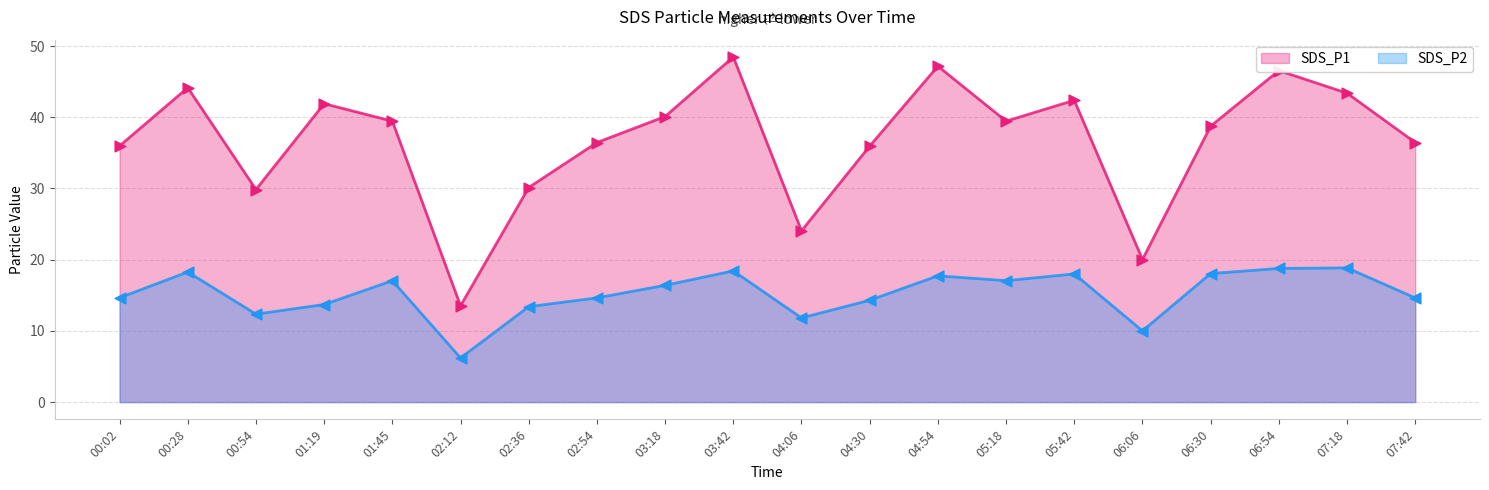

At how many categories does at least one series exceed 26?

17